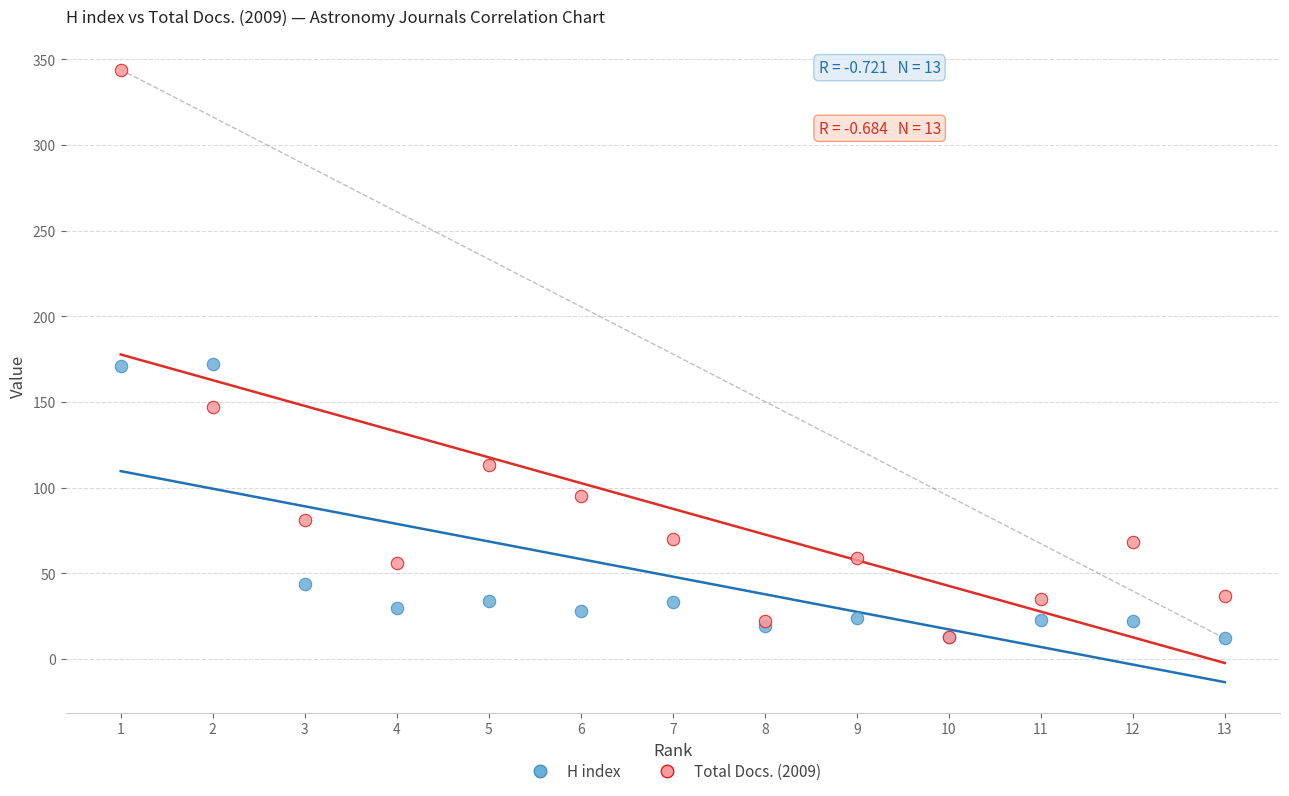

What are all the series names shown in the legend?

H index, Total Docs. (2009)